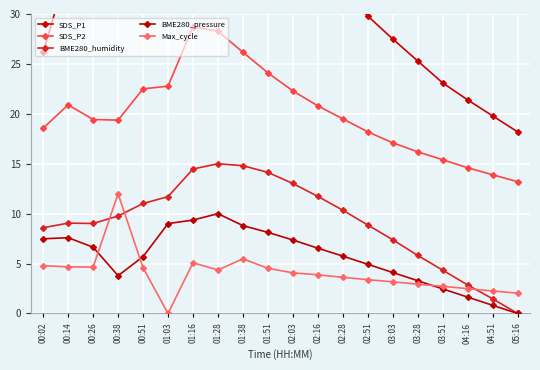

What is the highest value of the BME280_pressure series?

10.0